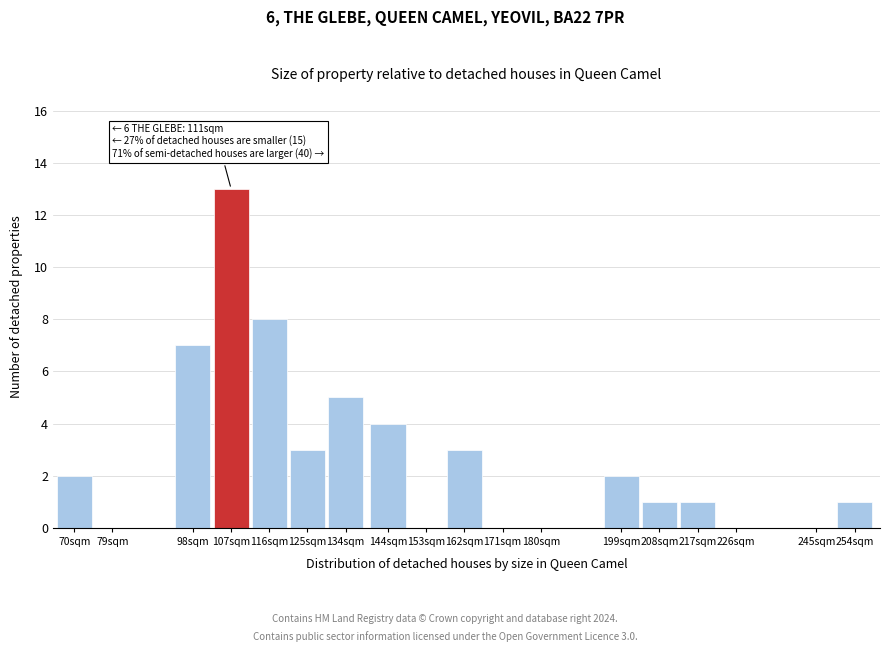

Reading left to right, what are all the values shown in this chart?

70sqm=2	79sqm=0	98sqm=7	107sqm=13	116sqm=8	125sqm=3	134sqm=5	144sqm=4	153sqm=0	162sqm=3	171sqm=0	180sqm=0	199sqm=2	208sqm=1	217sqm=1	226sqm=0	245sqm=0	254sqm=1